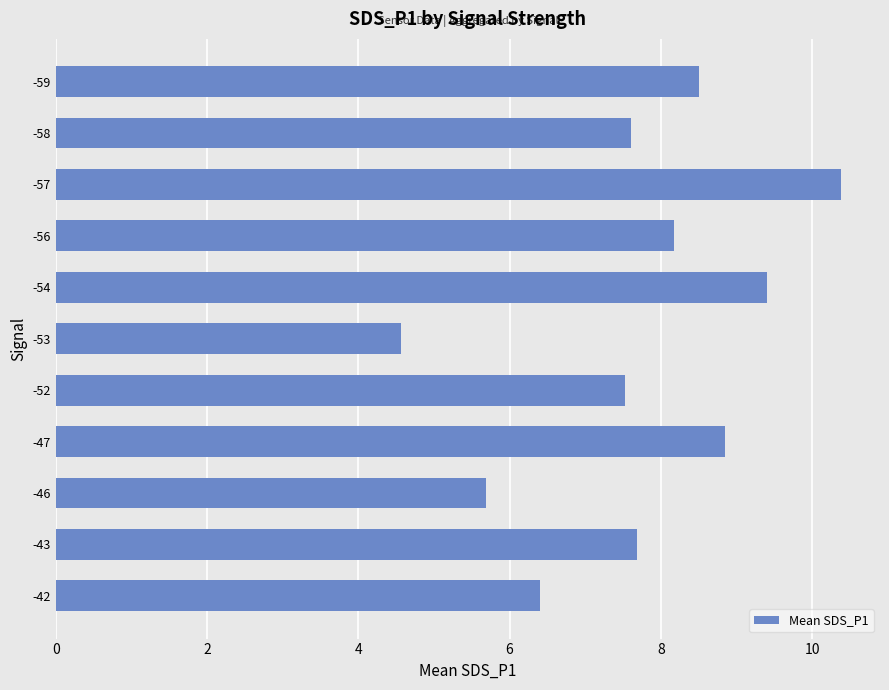

What is the maximum value shown in the chart?

10.4